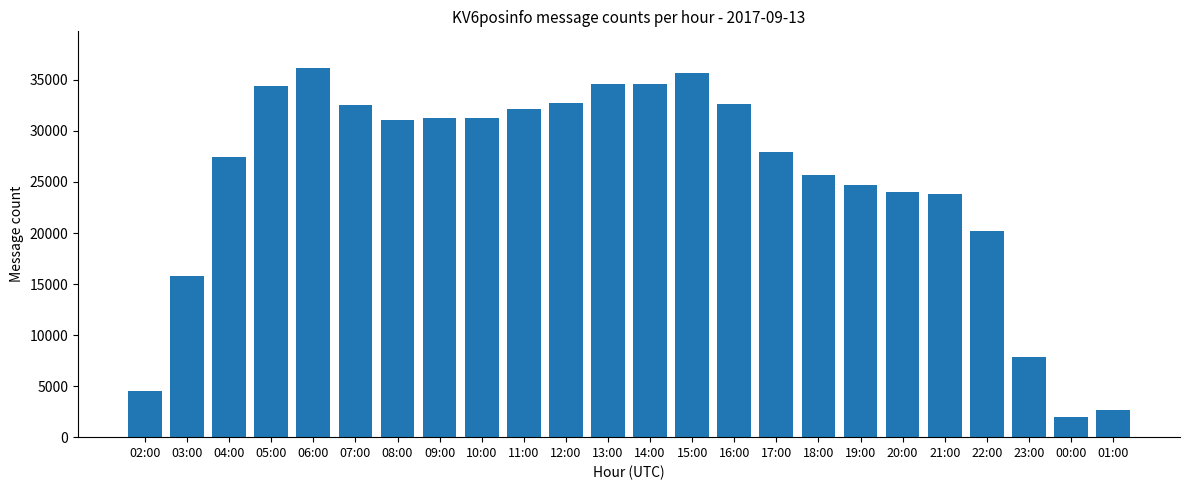

What is the smallest value displayed?

2013